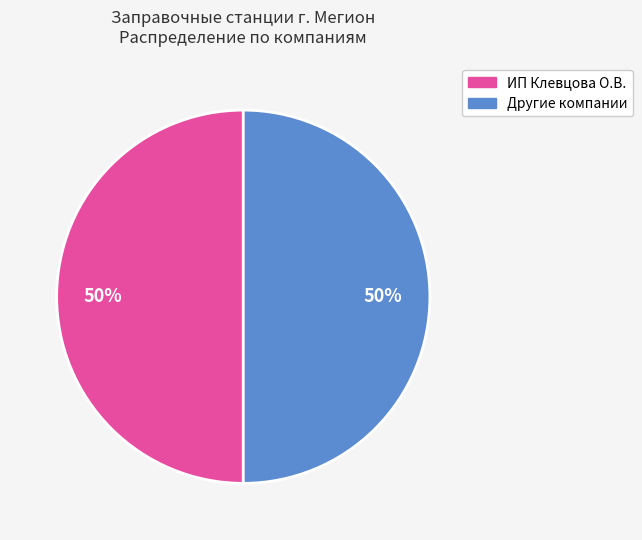

To the nearest percent, what is the average slice percentage?

50%